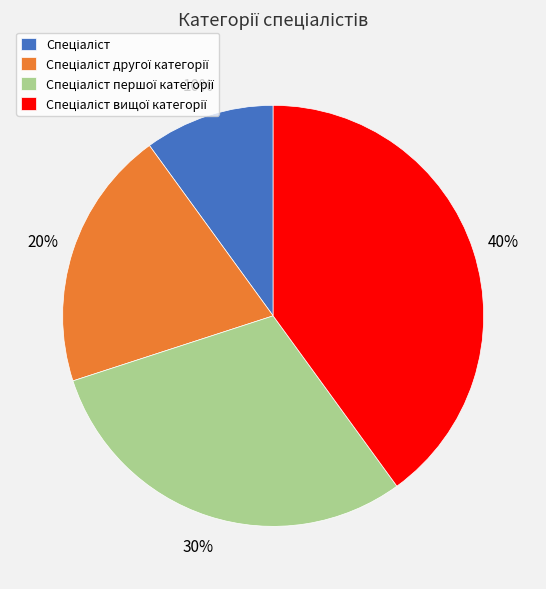

Is there any slice that represents more than half of the pie?

No